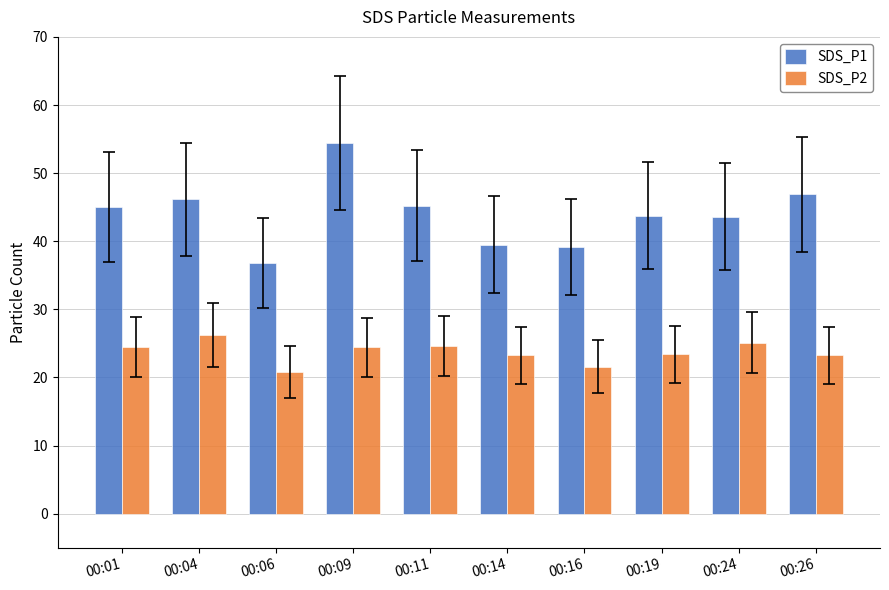

At how many categories does at least one series exceed 53?

1